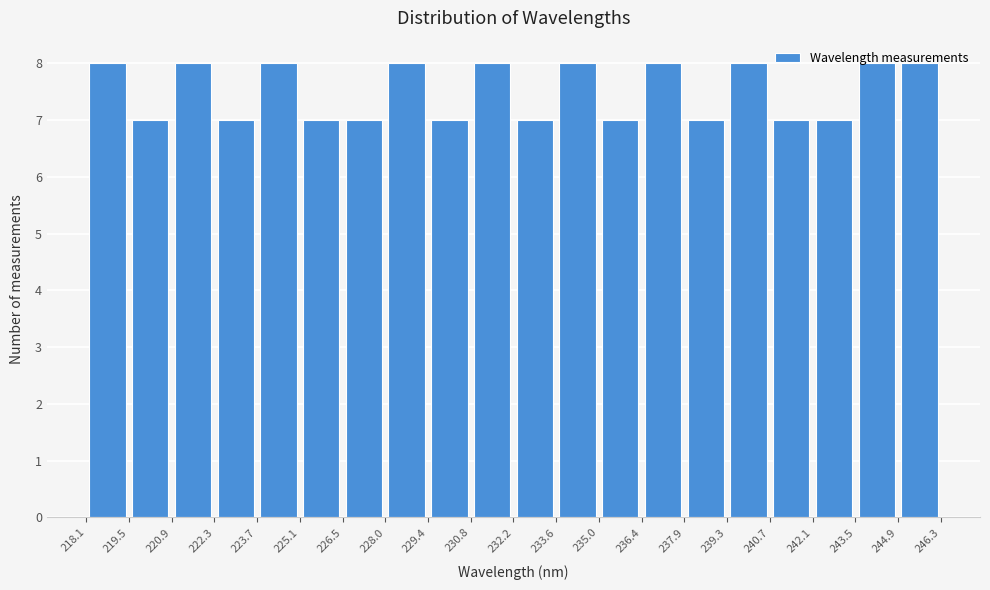

Reading left to right, list every bar in this chart as the range it spans on the x-axis followed by its height. The values are not printed on the chart, so give them approximately, as read against the axis.

218.1 to 219.5: 8
219.5 to 220.9: 7
220.9 to 222.3: 8
222.3 to 223.7: 7
223.7 to 225.1: 8
225.1 to 226.5: 7
226.5 to 228.0: 7
228.0 to 229.4: 8
229.4 to 230.8: 7
230.8 to 232.2: 8
232.2 to 233.6: 7
233.6 to 235.0: 8
235.0 to 236.4: 7
236.4 to 237.9: 8
237.9 to 239.3: 7
239.3 to 240.7: 8
240.7 to 242.1: 7
242.1 to 243.5: 7
243.5 to 244.9: 8
244.9 to 246.3: 8